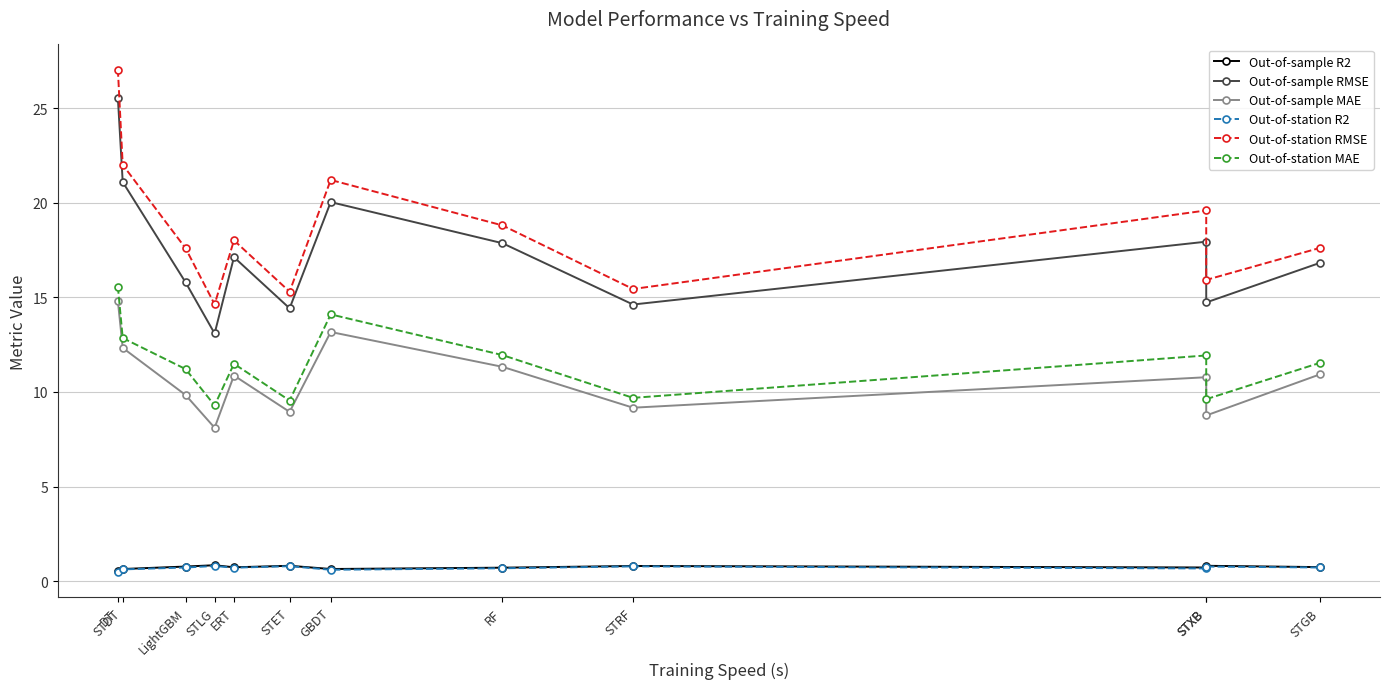

What is the difference between the second highest and second lowest values in the Out-of-station MAE series?

4.5